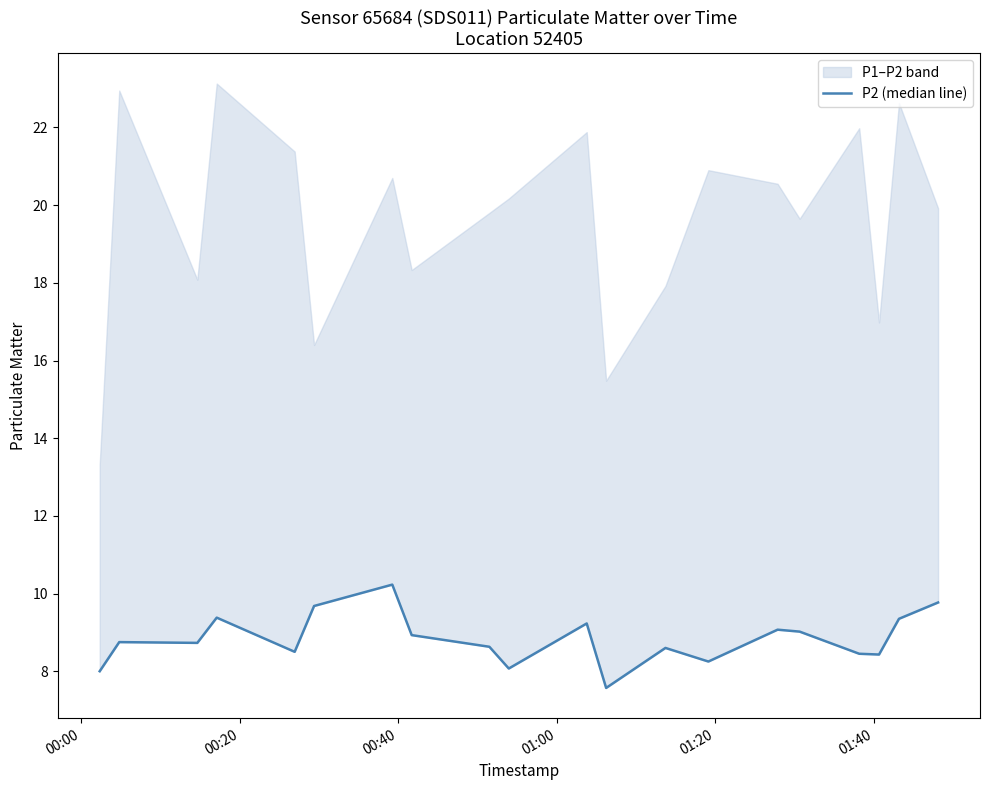

What is the sum of all values?

176.6